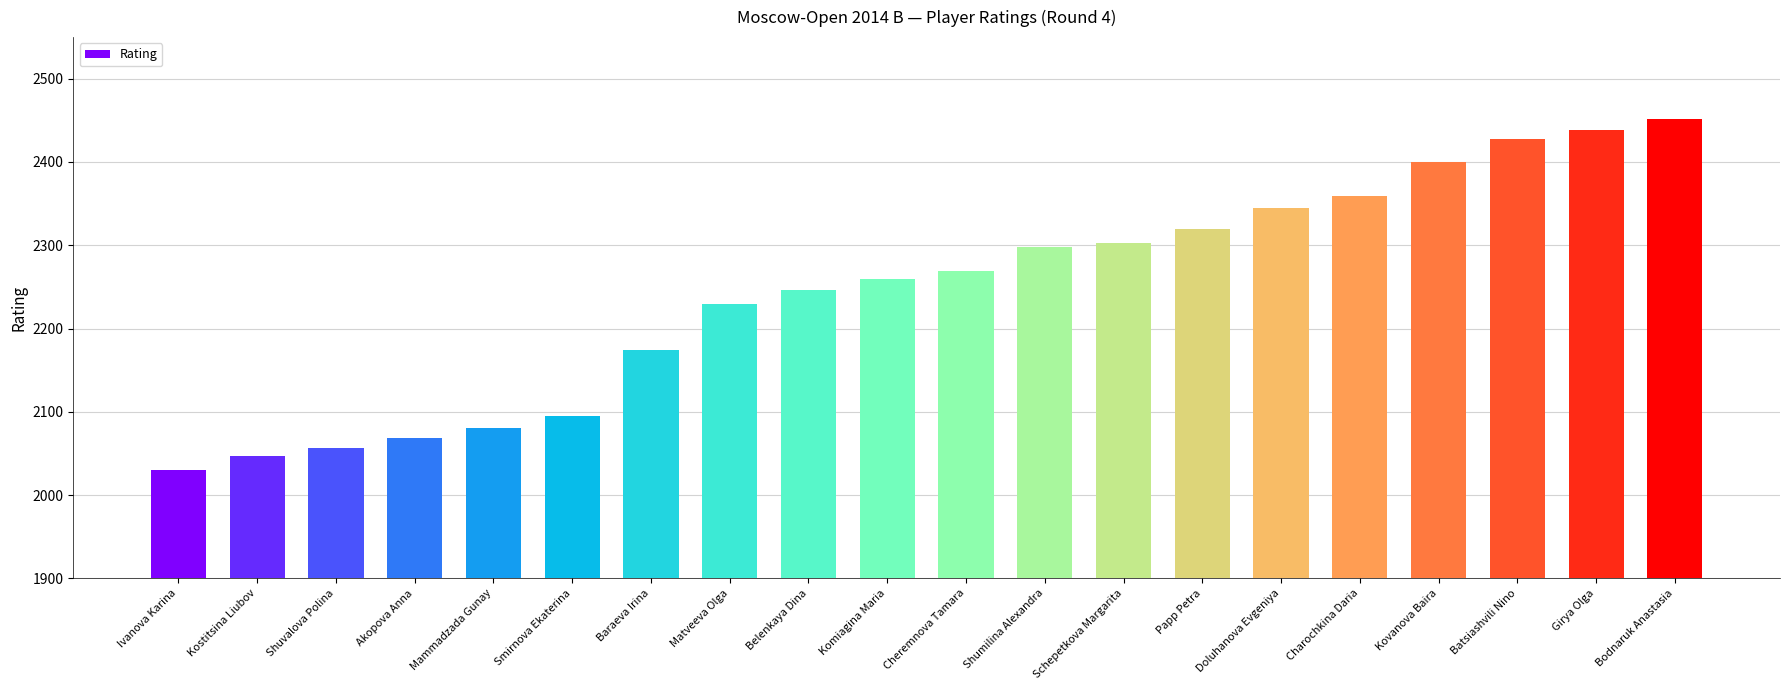

Reading left to right, list all the values displayed in this chart.

Ivanova Karina=2030	Kostitsina Liubov=2047	Shuvalova Polina=2057	Akopova Anna=2069	Mammadzada Gunay=2080	Smirnova Ekaterina=2095	Baraeva Irina=2174	Matveeva Olga=2230	Belenkaya Dina=2246	Komiagina Maria=2259	Cheremnova Tamara=2269	Shumilina Alexandra=2298	Schepetkova Margarita=2303	Papp Petra=2319	Doluhanova Evgeniya=2345	Charochkina Daria=2359	Kovanova Baira=2400	Batsiashvili Nino=2428	Girya Olga=2438	Bodnaruk Anastasia=2452